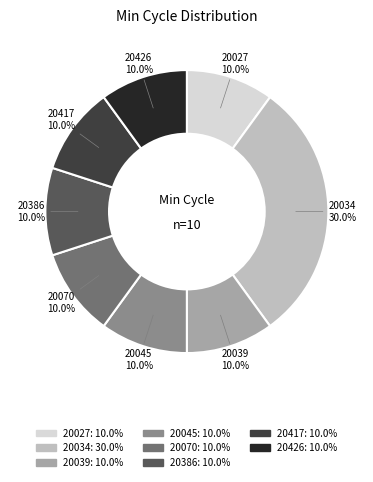

Does any single category account for the majority?

No